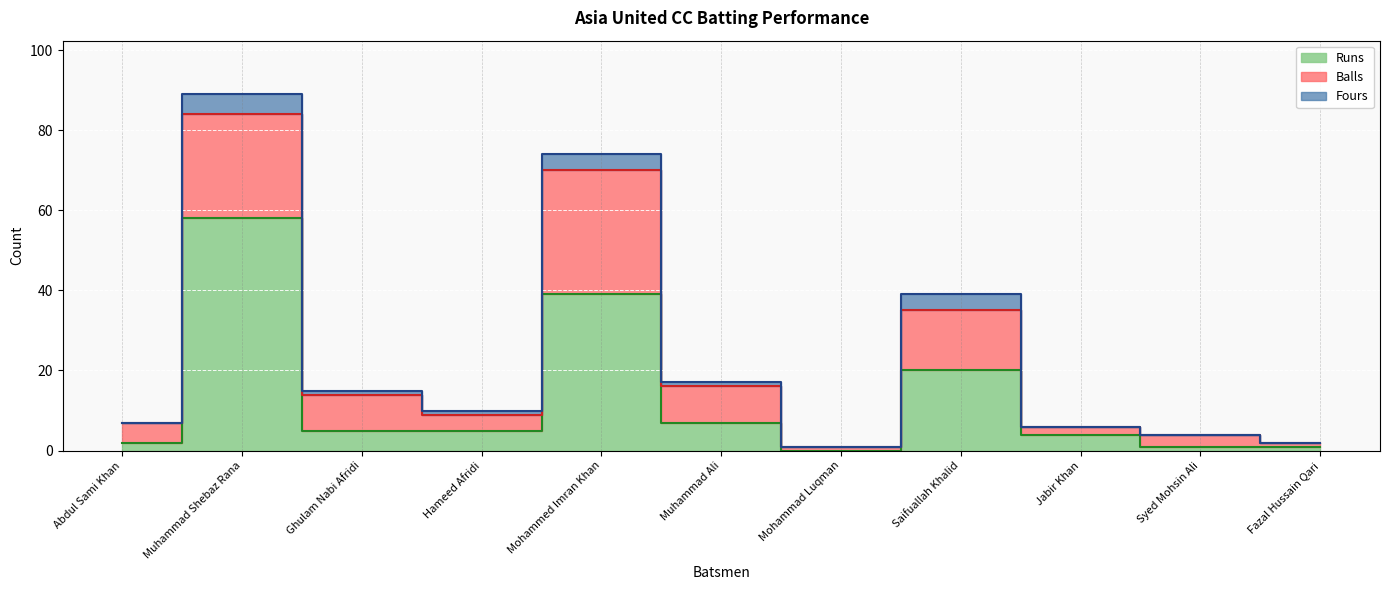

At how many categories does at least one series exceed 36?

2